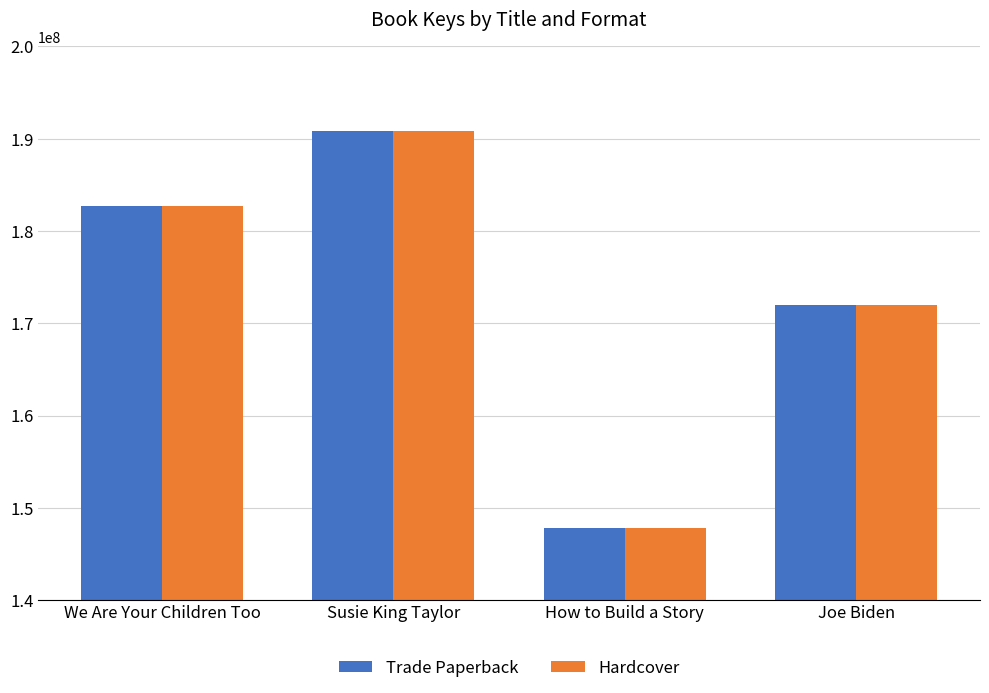

What is the difference between the maximum and minimum values in the Trade Paperback series?

43100275